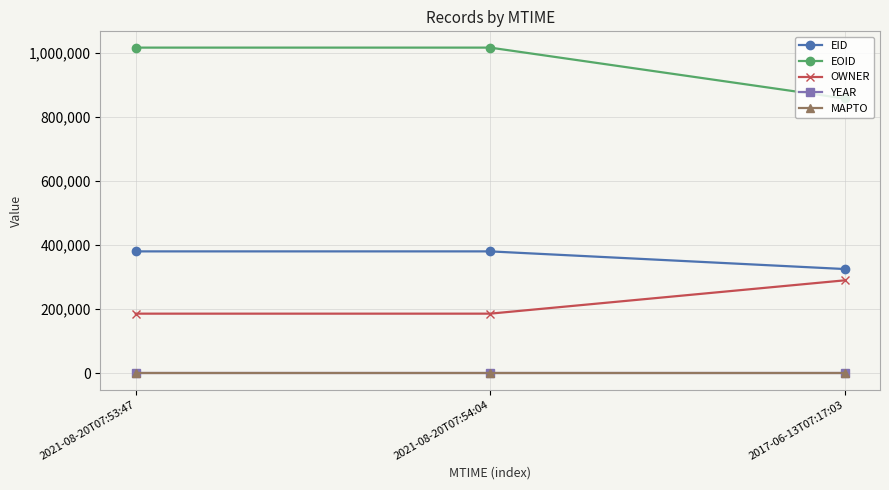

Does the chart have visible grid lines?

Yes